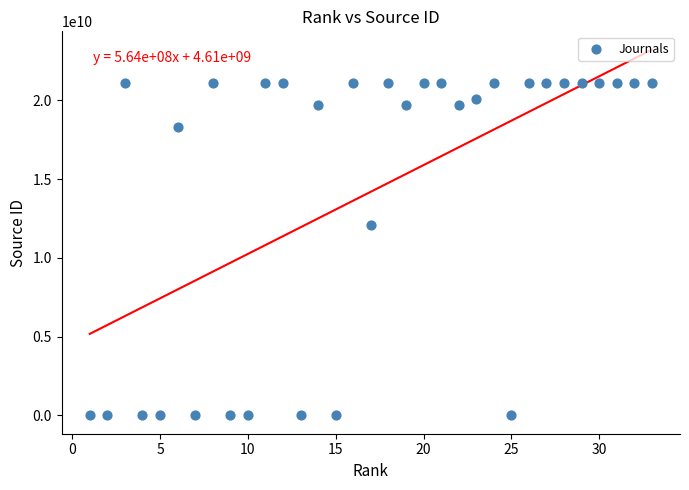

What is the range of X values (max minus min)?

32